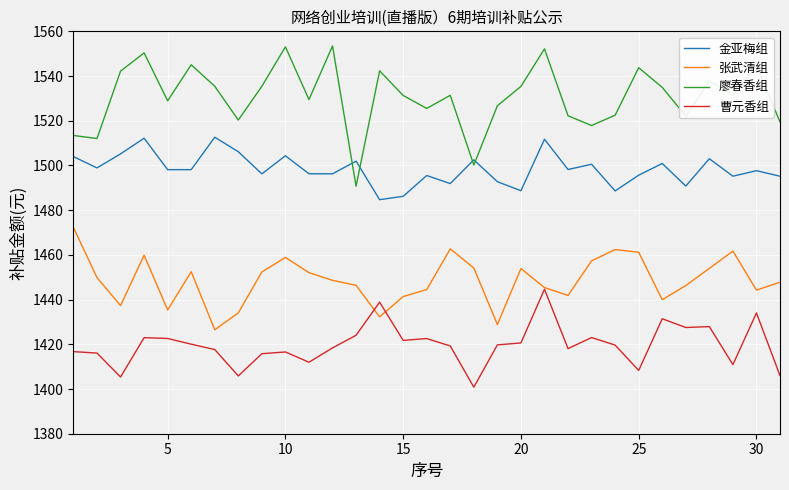

What are all the series names shown in the legend?

金亚梅组, 张武清组, 廖春香组, 曹元香组